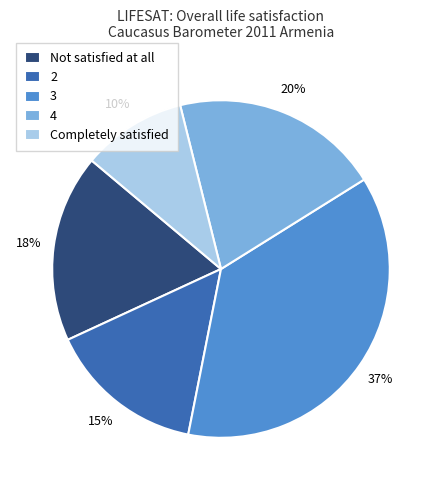

To the nearest percent, what is the combined percentage of 3 and Not satisfied at all?

55%